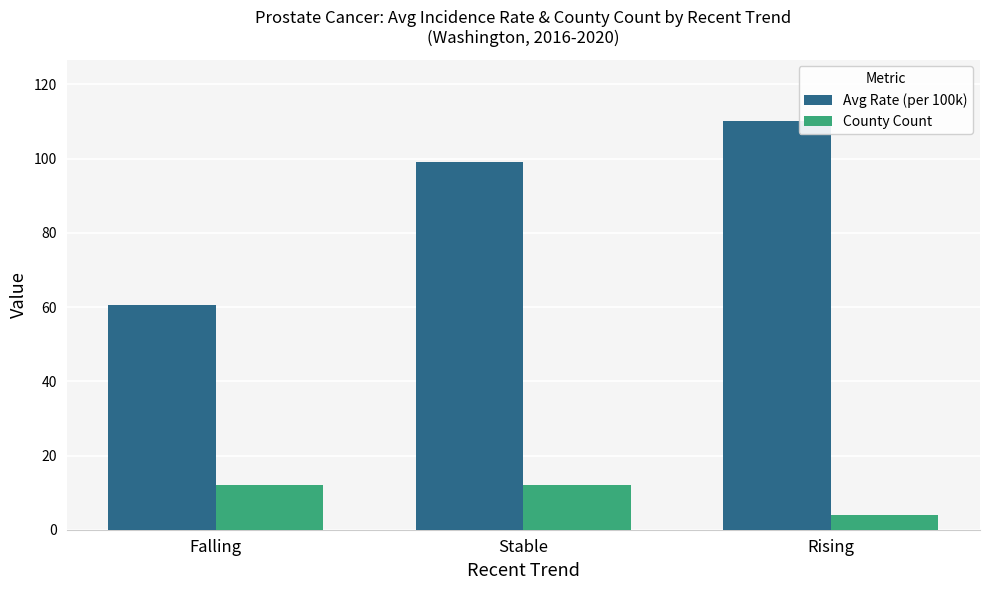

Which series has the widest spread of values?

Avg Rate (per 100k)